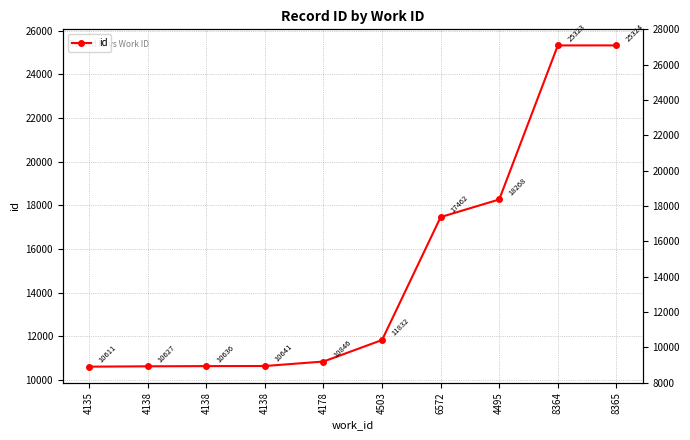

What is the average value?

15157